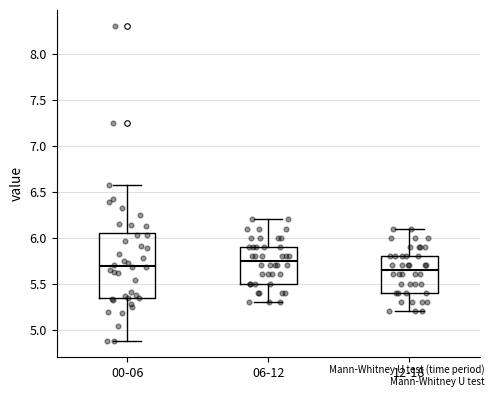

Where does the median line of the box for 12-18 sit on the y-axis? The values are not printed on the chart, so give them approximately, as read against the axis.

5.65